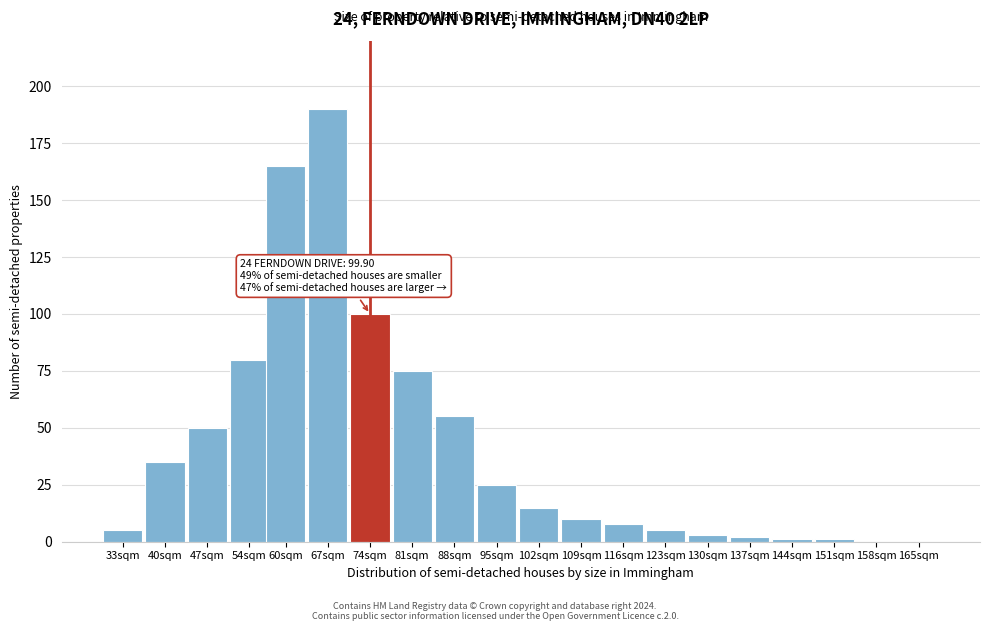

Reading left to right, transcribe all the data shown in this chart.

33sqm=5	40sqm=35	47sqm=50	54sqm=80	60sqm=165	67sqm=190	74sqm=100	81sqm=75	88sqm=55	95sqm=25	102sqm=15	109sqm=10	116sqm=8	123sqm=5	130sqm=3	137sqm=2	144sqm=1	151sqm=1	158sqm=0	165sqm=0